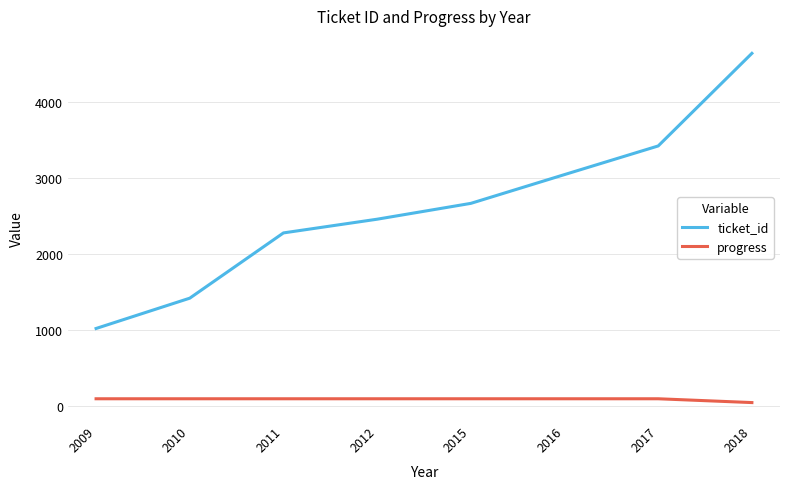

Which series has the widest spread of values?

ticket_id